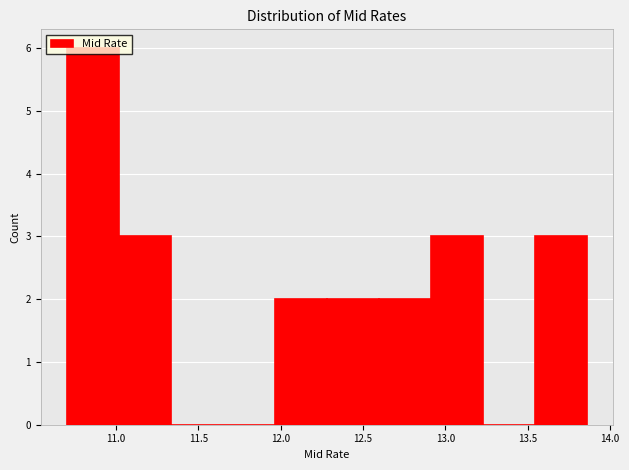

Reading left to right, list every bar in this chart as the range it spans on the x-axis followed by its height. Neither the bar edges nor the heights are printed on the chart, so give them approximately, as read against the axes.

10.70 to 11.00: 6
11.00 to 11.35: 3
11.35 to 11.65: 0
11.65 to 11.95: 0
11.95 to 12.30: 2
12.30 to 12.60: 2
12.60 to 12.90: 2
12.90 to 13.25: 3
13.25 to 13.55: 0
13.55 to 13.85: 3